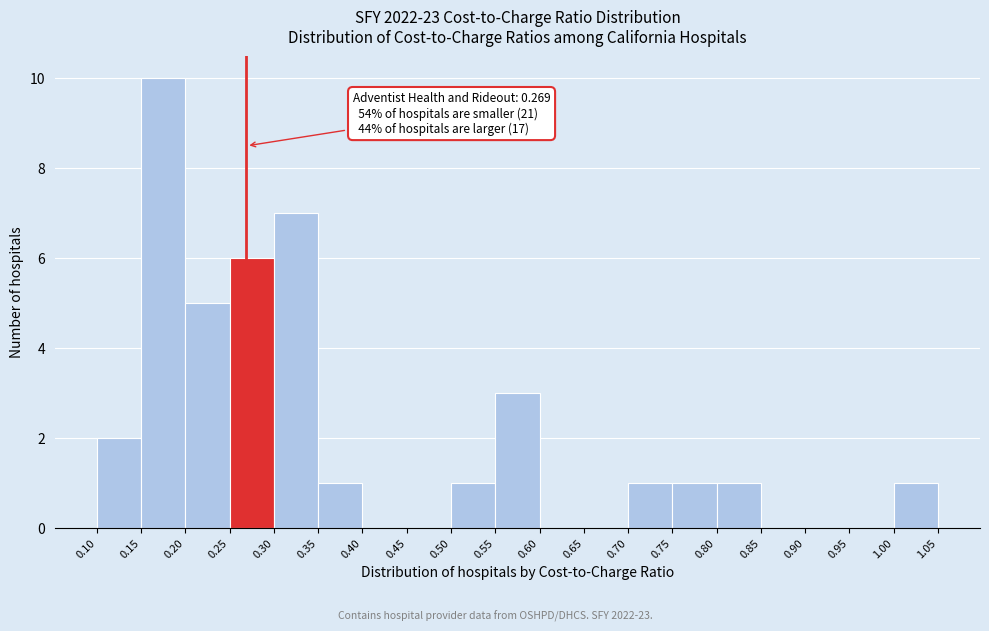

Which range on the x-axis has the tallest bar?

0.15 to 0.20